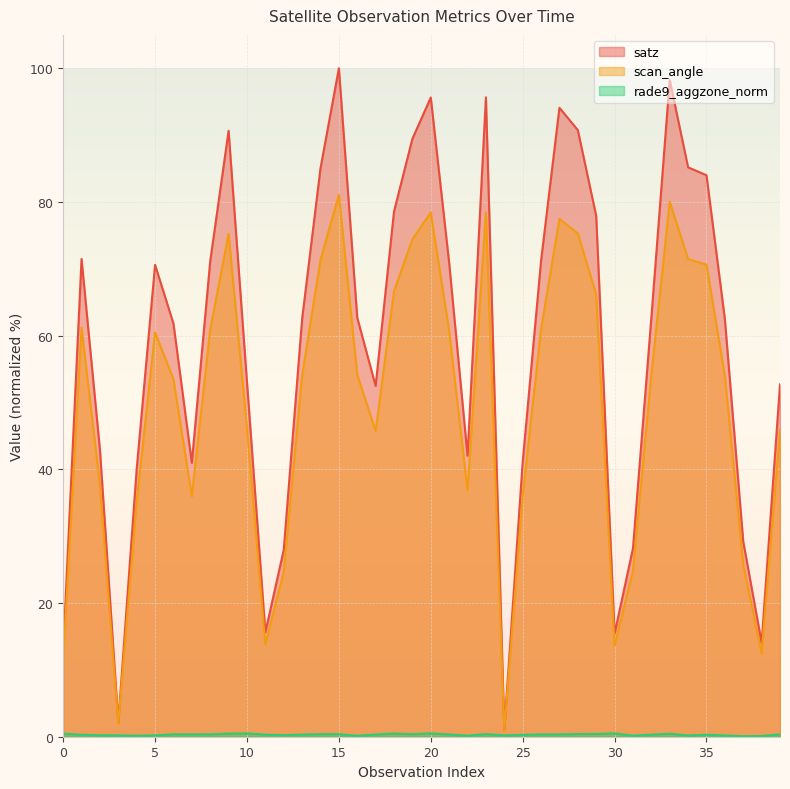

True or false: satz and scan_angle intersect in this chart.

False